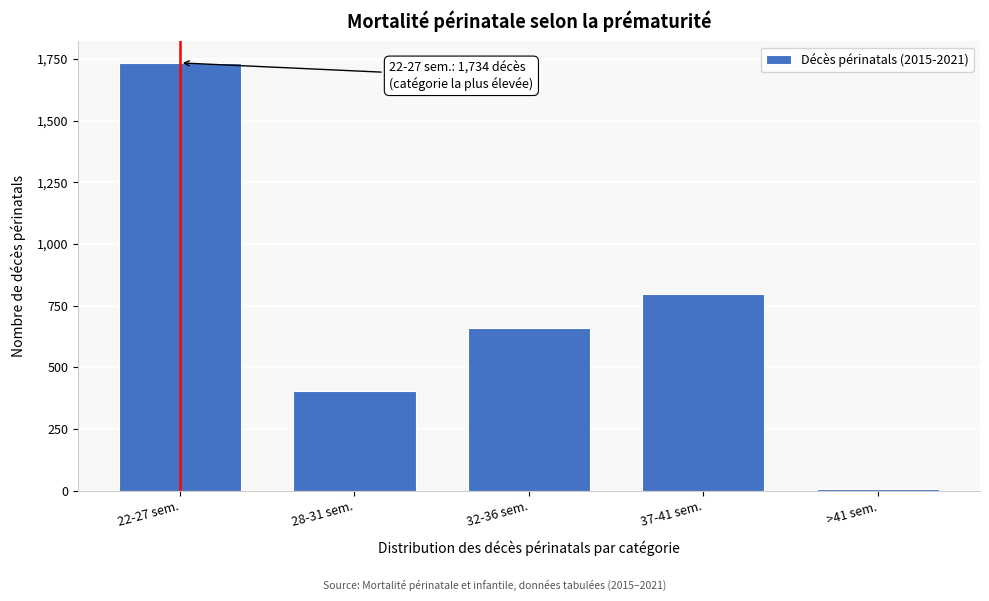

Reading left to right, transcribe all the data shown in this chart.

22-27 sem.=1734	28-31 sem.=404	32-36 sem.=658	37-41 sem.=799	>41 sem.=8